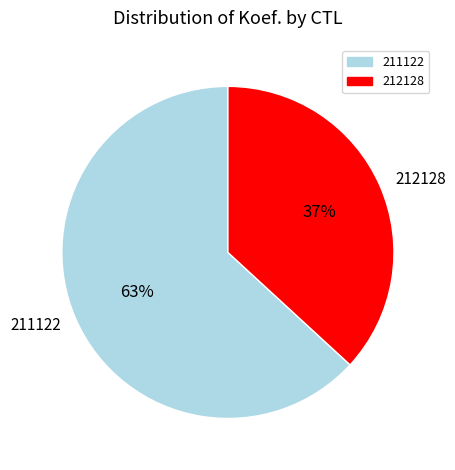

Rank the categories by value from lowest to highest.

212128, 211122